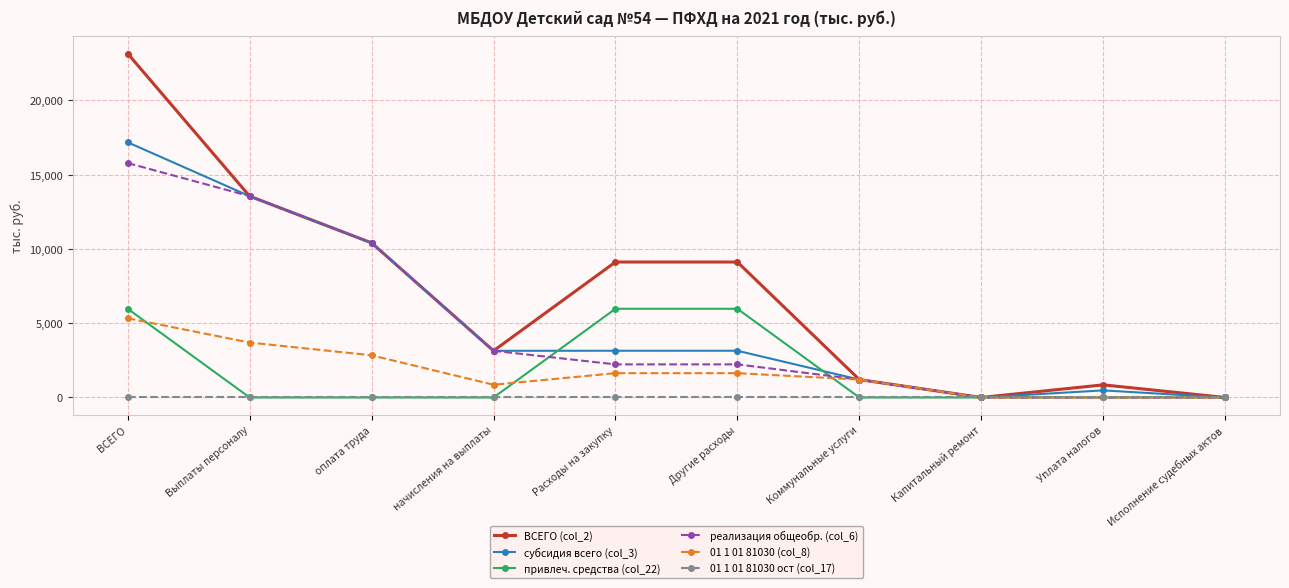

What is the sum of the субсидия всего (col_3) values at начисления на выплаты and Капитальный ремонт?

3142.0